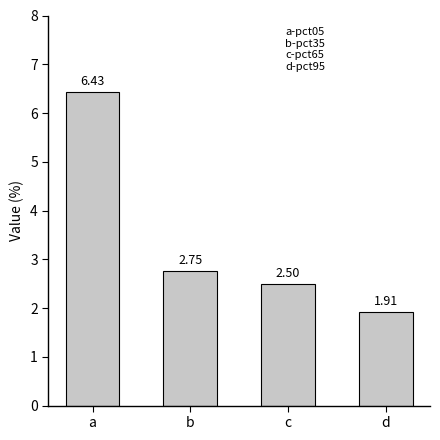

The chart shows a value of 4.1 at a. True or false?

False